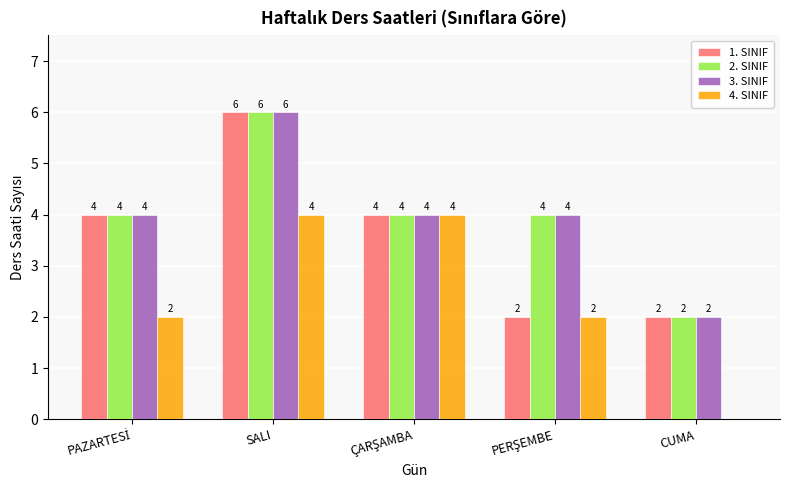

At which category is the sum across all series the highest?

SALI